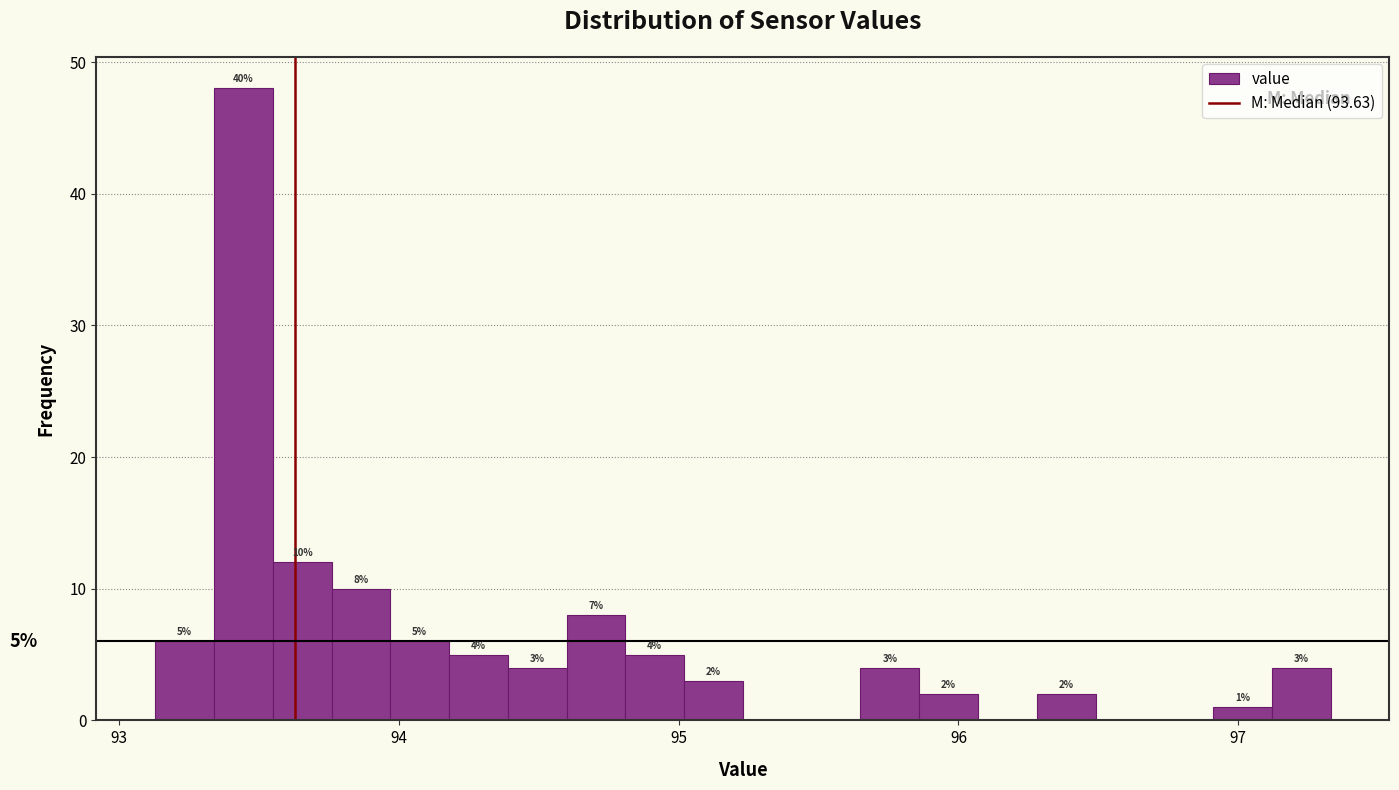

Read against the x-axis, roughly where is the centre of the tallest bar?

93.4